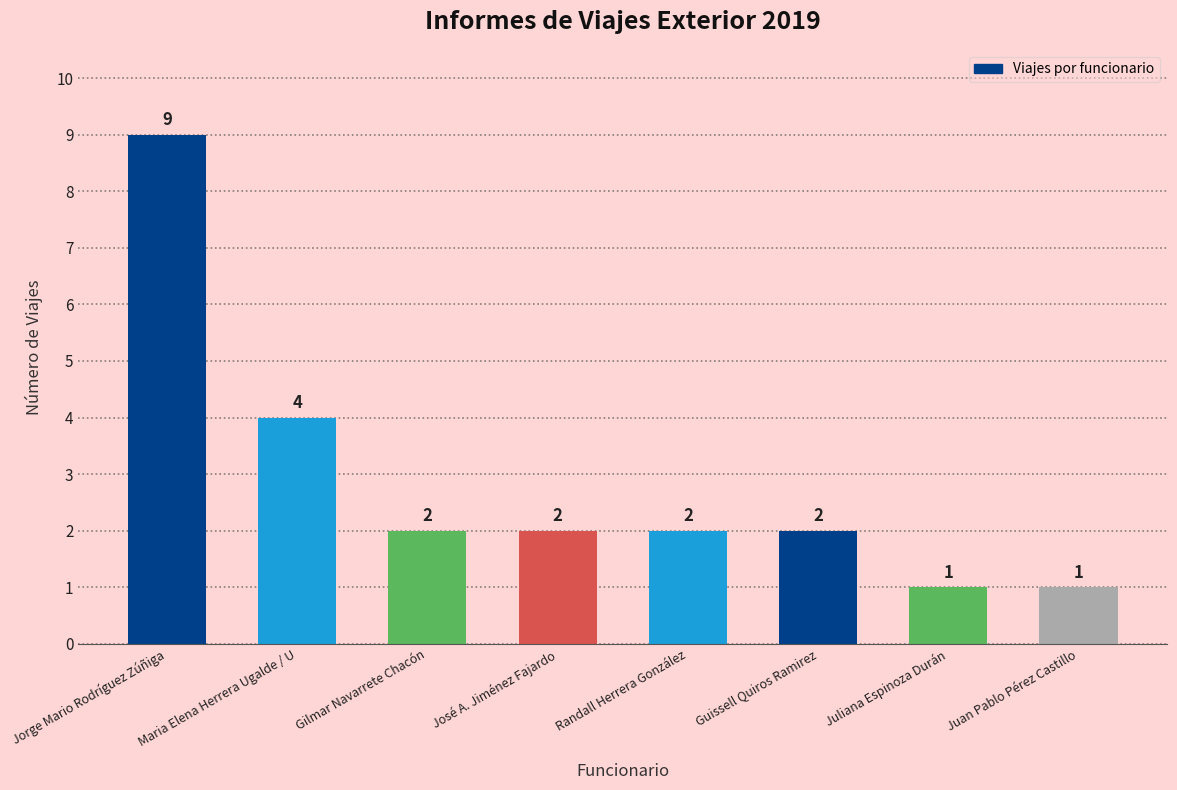

What is the label of the 3rd bar from the right?

Guissell Quiros Ramirez